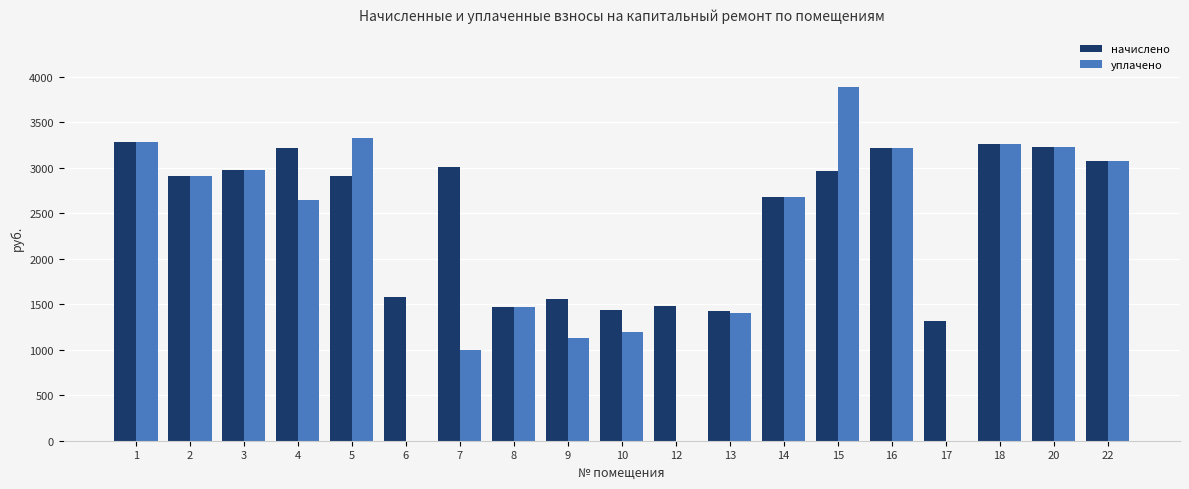

At which category is the sum across all series the highest?

15